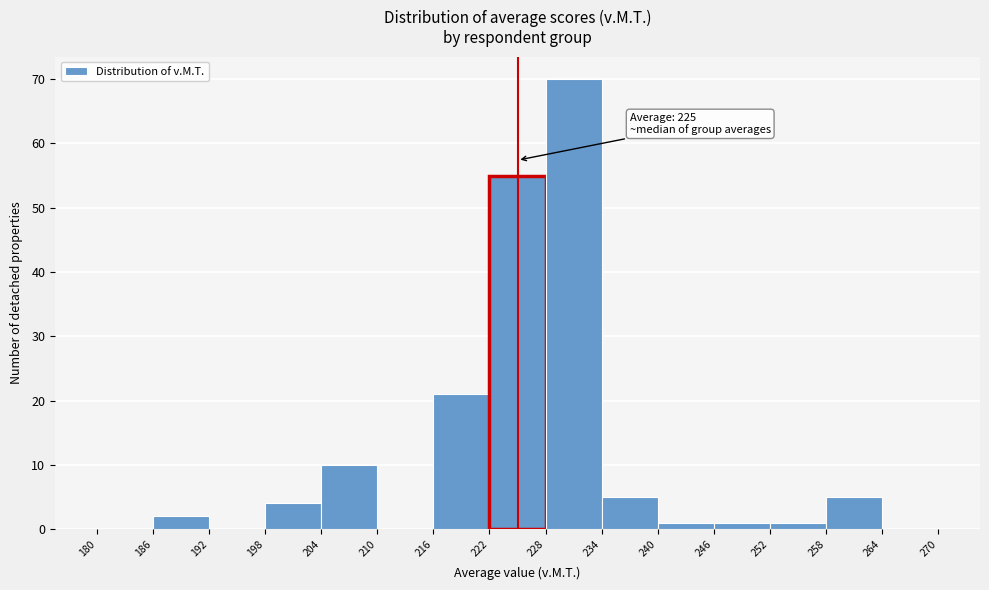

Over which range of the x-axis is the bar tallest?

228 to 234